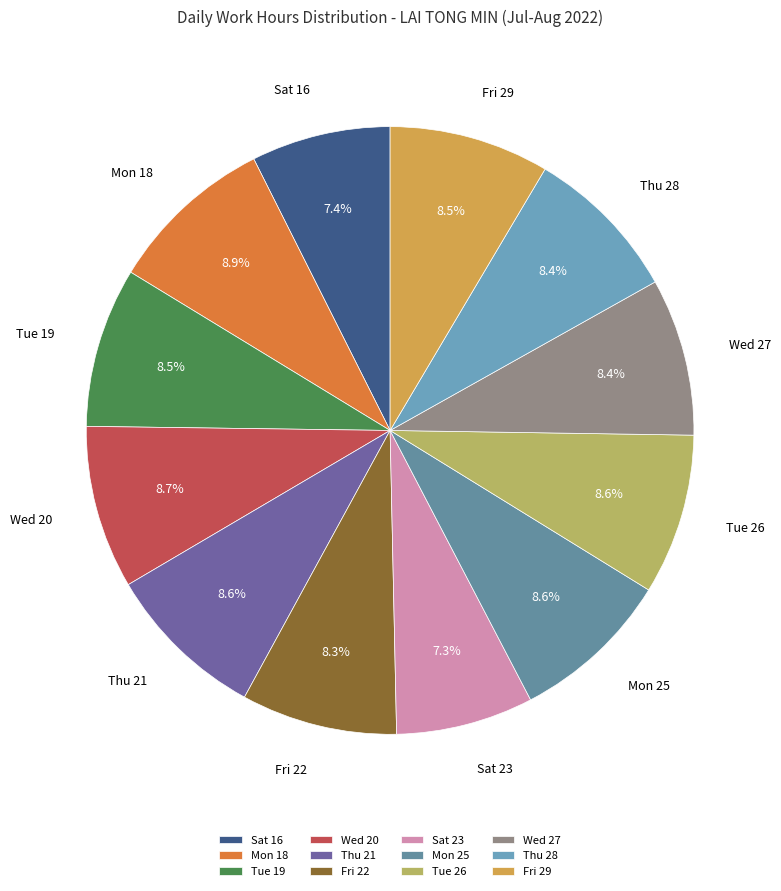

Combined, do Thu 21 and Tue 26 account for over 50%?

No